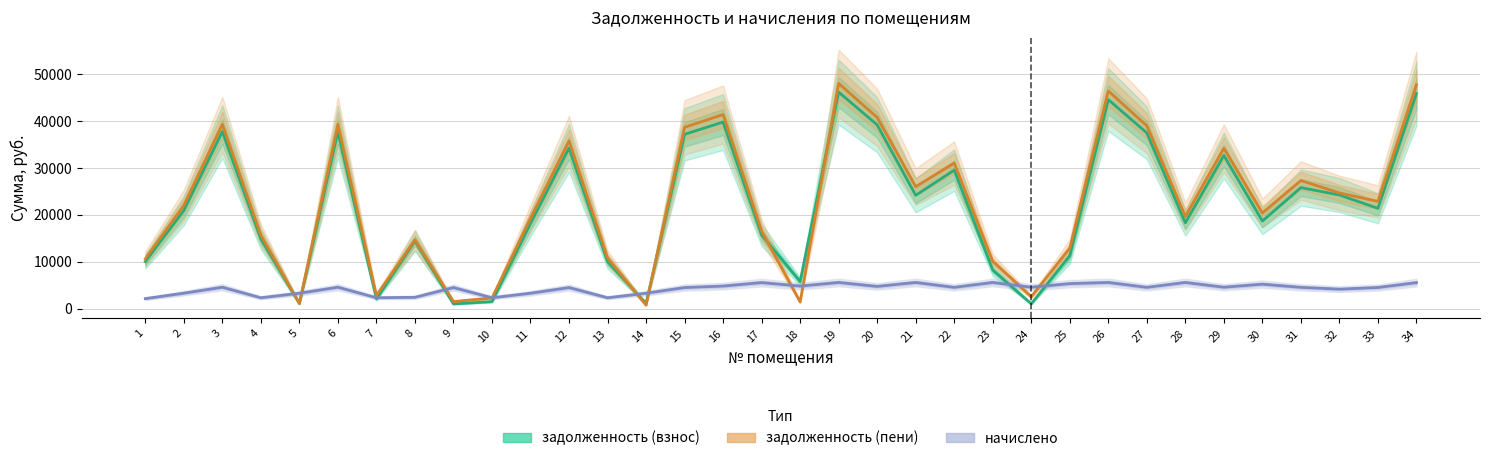

At how many categories does at least one series exceed 3954?

30